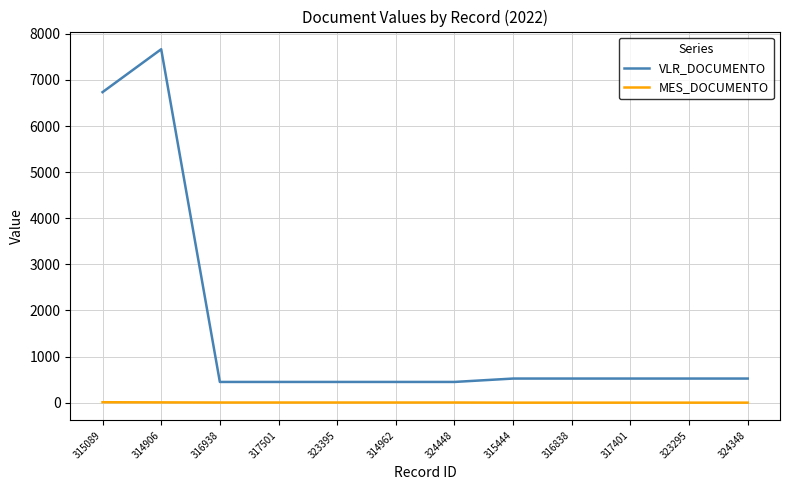

True or false: VLR_DOCUMENTO has a value of 4406.2 at 314906.

False